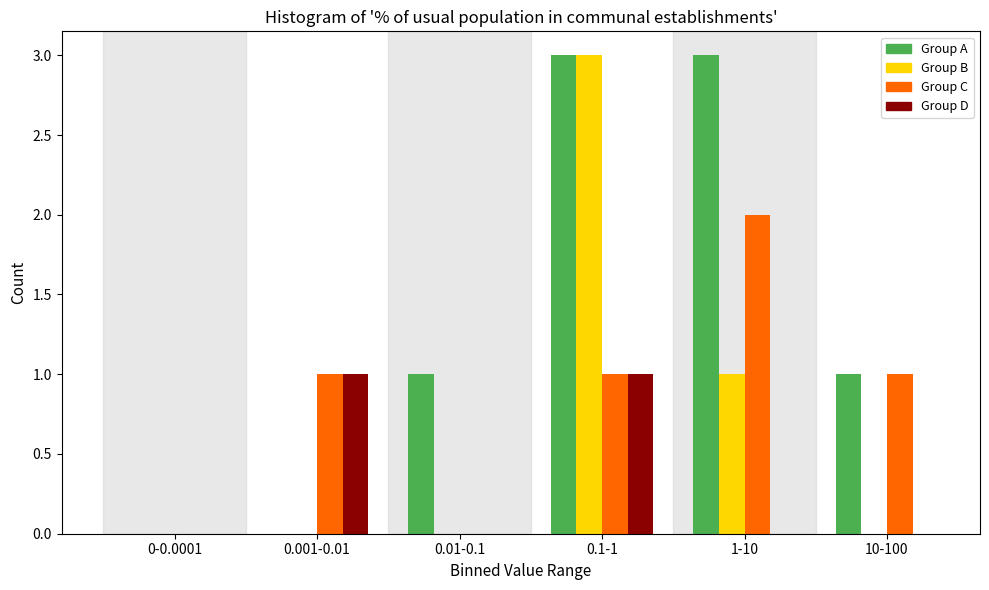

Reading left to right, extract all data points from this chart.

Group A: 0-0.0001=0	0.001-0.01=0	0.01-0.1=1	0.1-1=3	1-10=3	10-100=1
Group B: 0-0.0001=0	0.001-0.01=0	0.01-0.1=0	0.1-1=3	1-10=1	10-100=0
Group C: 0-0.0001=0	0.001-0.01=1	0.01-0.1=0	0.1-1=1	1-10=2	10-100=1
Group D: 0-0.0001=0	0.001-0.01=1	0.01-0.1=0	0.1-1=1	1-10=0	10-100=0